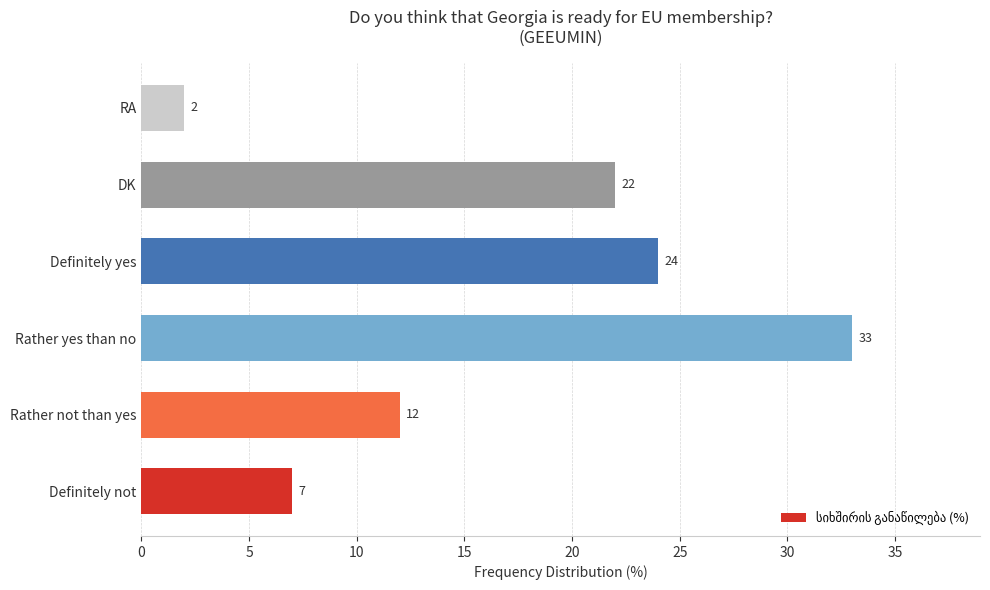

Is it true that the value at Rather not than yes is 12?

True